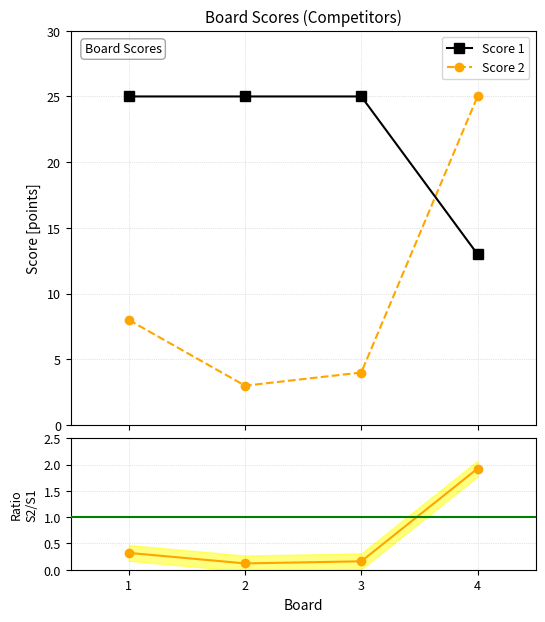

Which label corresponds to the largest value in the chart?

1